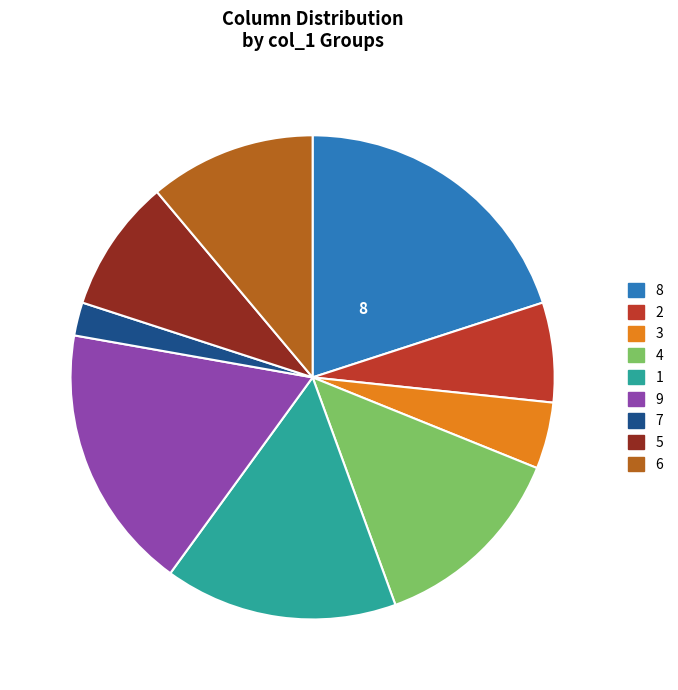

Which slice is the largest?

8